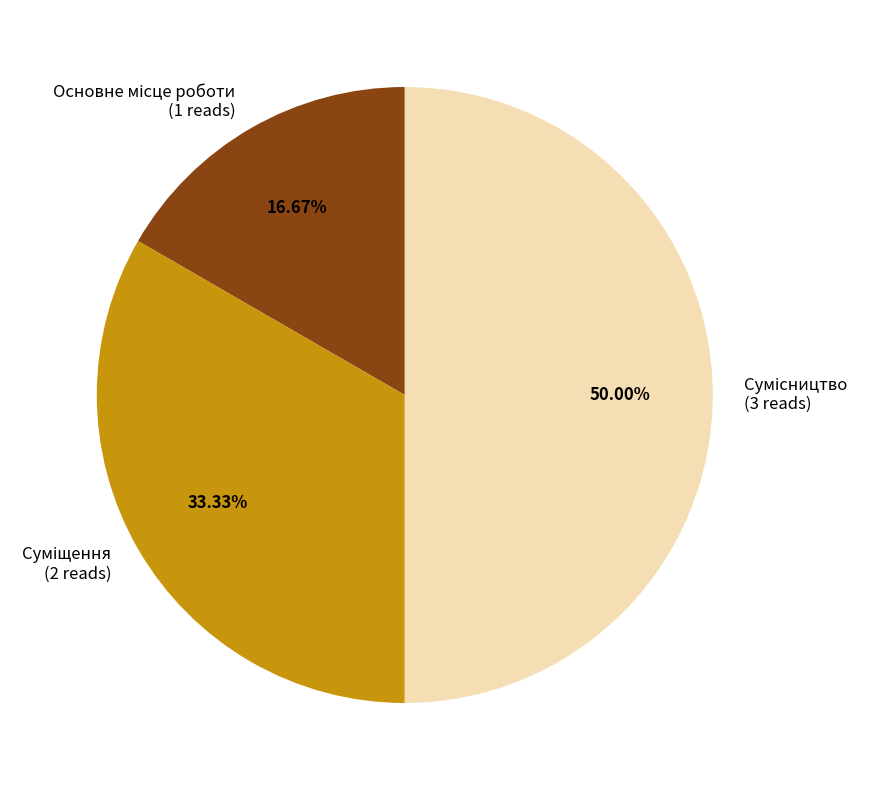

How many segments does this pie chart have?

3